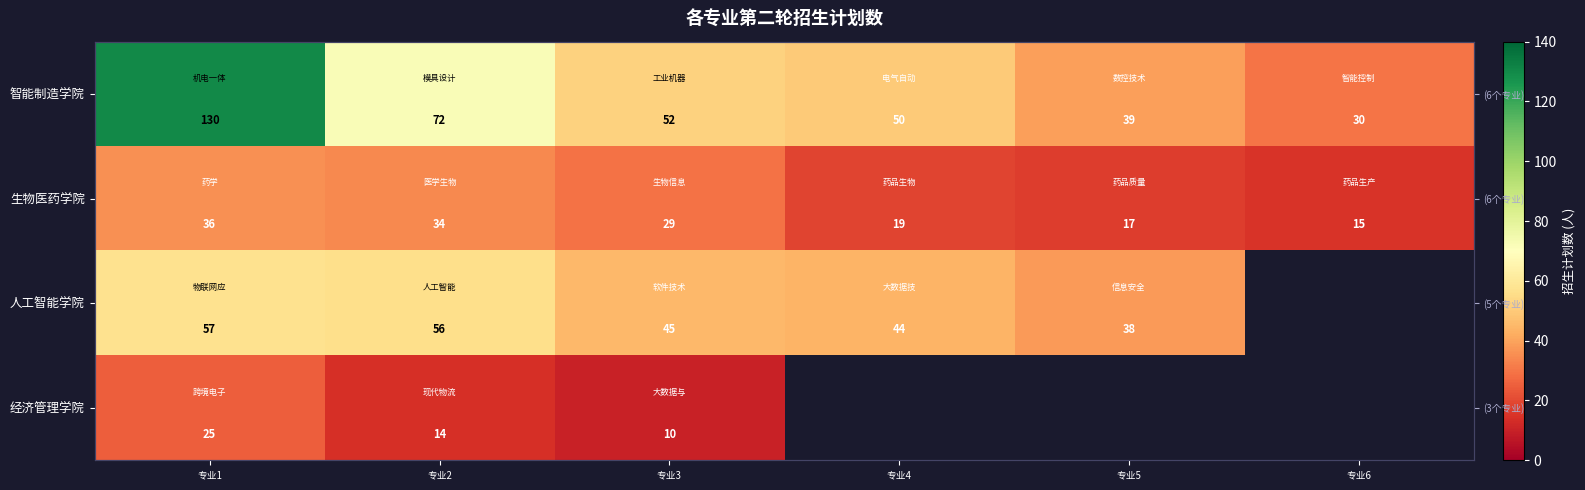

True or false: 智能制造学院 has a value of 60.5 at 专业1.

False